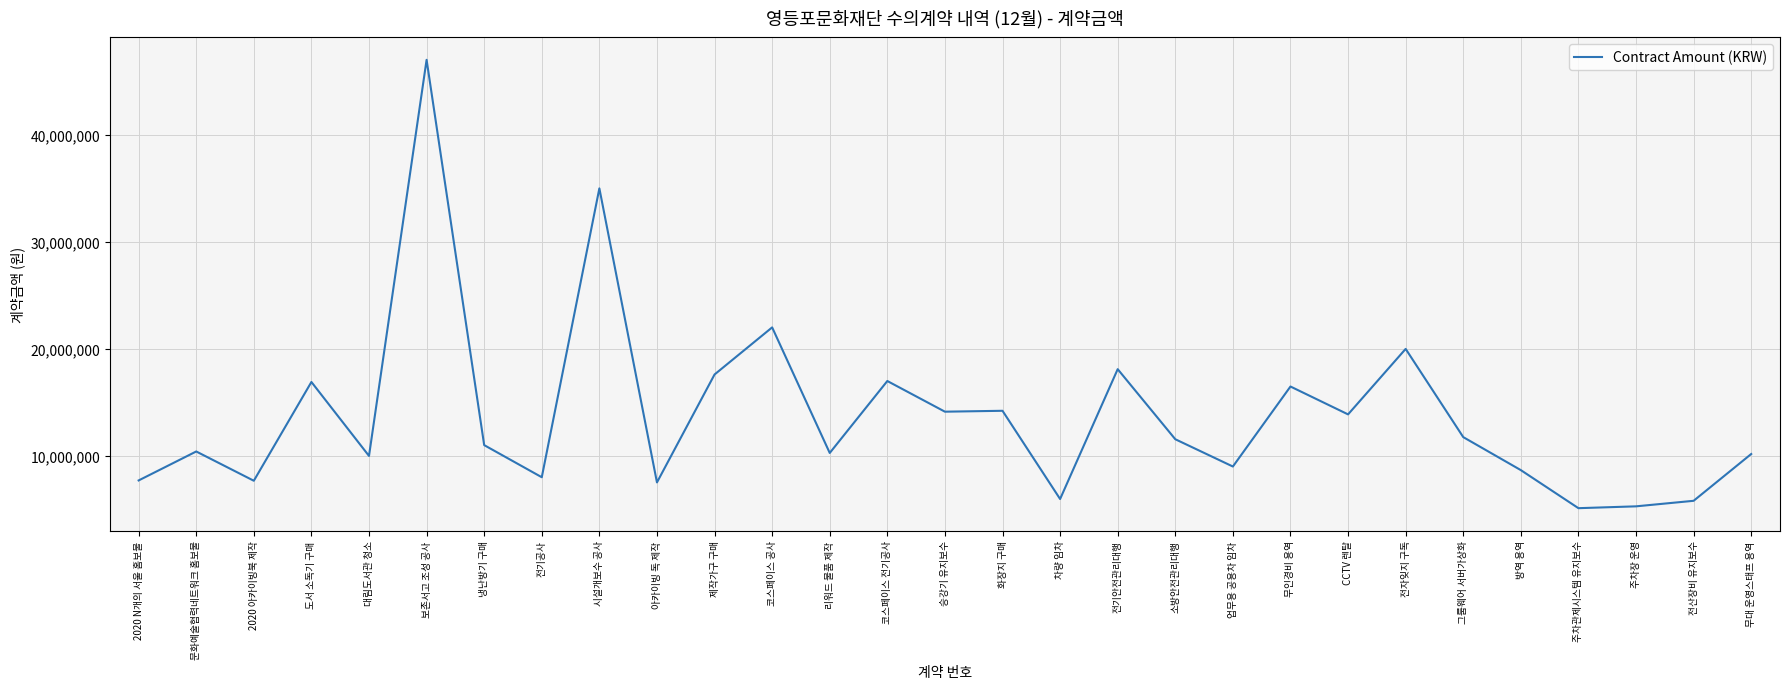

What value does the data have at 무대 운영스태프 용역?

10169000